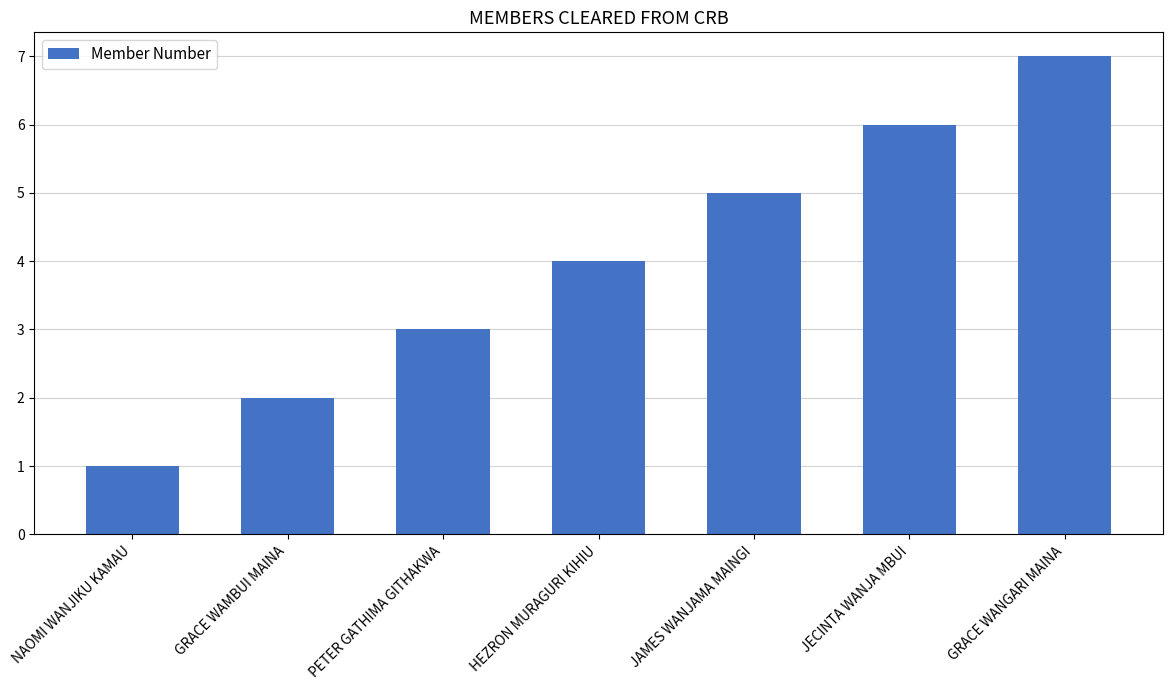

Rank the categories by value from lowest to highest.

NAOMI WANJIKU KAMAU, GRACE WAMBUI MAINA, PETER GATHIMA GITHAKWA, HEZRON MURAGURI KIHIU, JAMES WANJAMA MAINGI, JECINTA WANJA MBUI, GRACE WANGARI MAINA